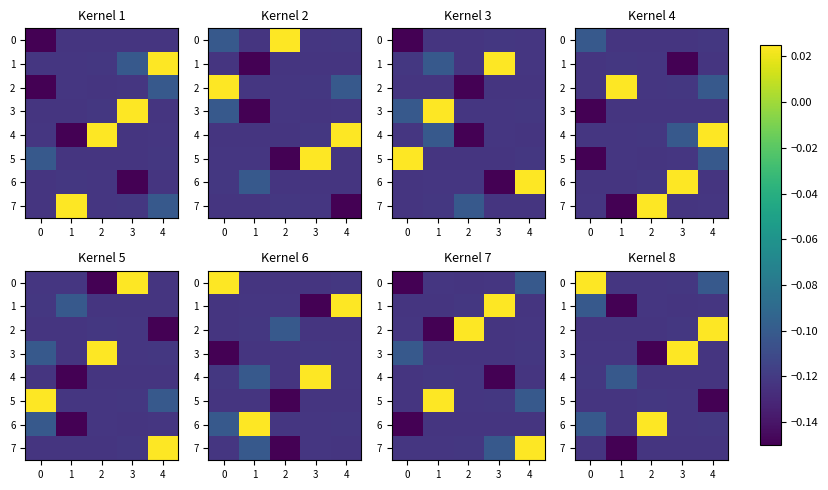

Is the value of 6 at 4 greater than the value of 7 at 4?

Yes